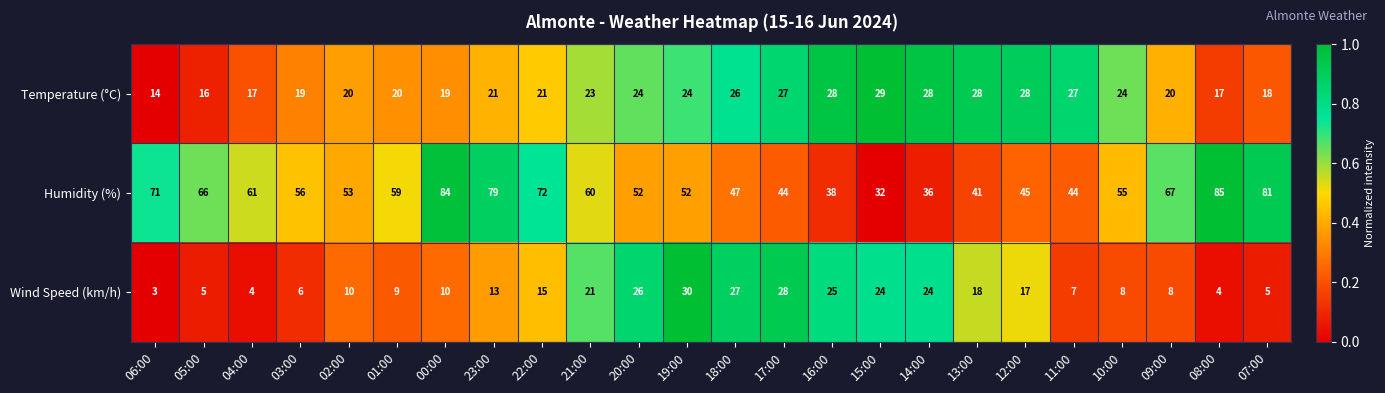

Which series has the largest total across all categories?

Humidity (%)